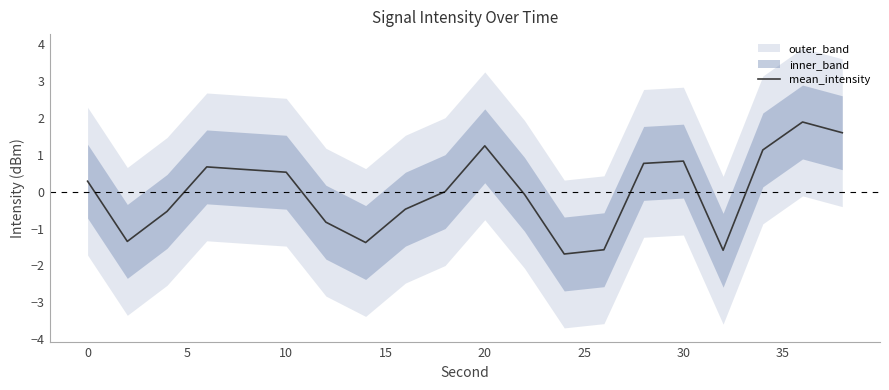

How many positive values are there?

10